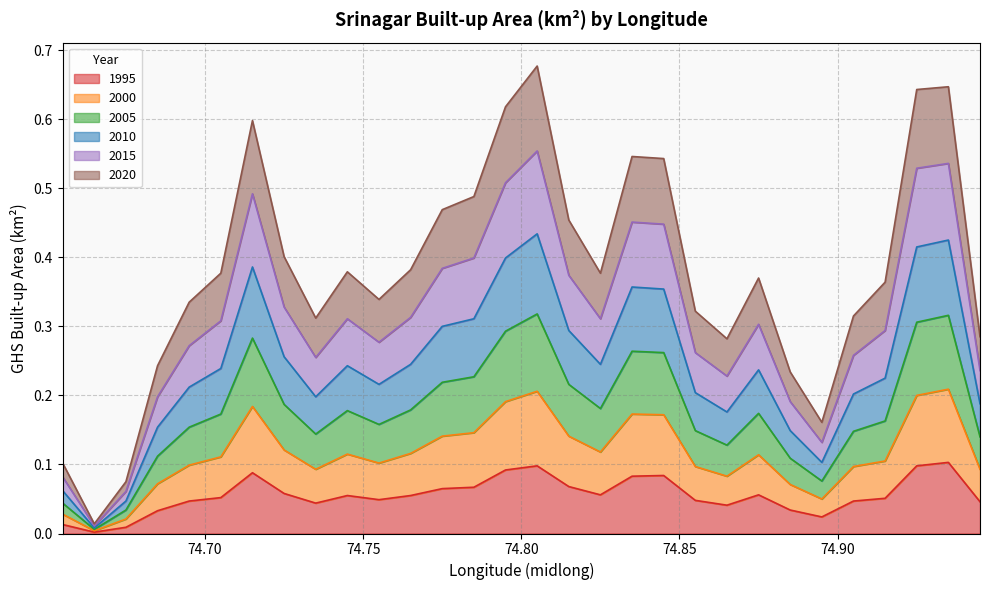

The value of ghsarea_srinagar_2010 at 33.955 is 0.5. True or false?

True